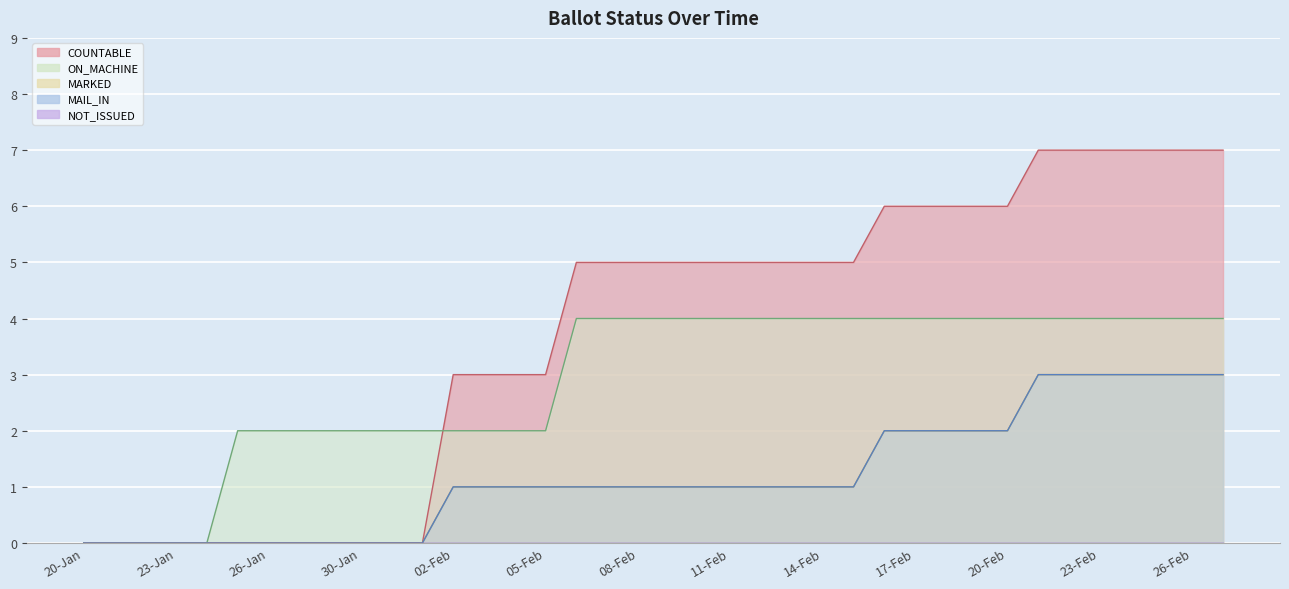

Which series has the widest spread of values?

COUNTABLE